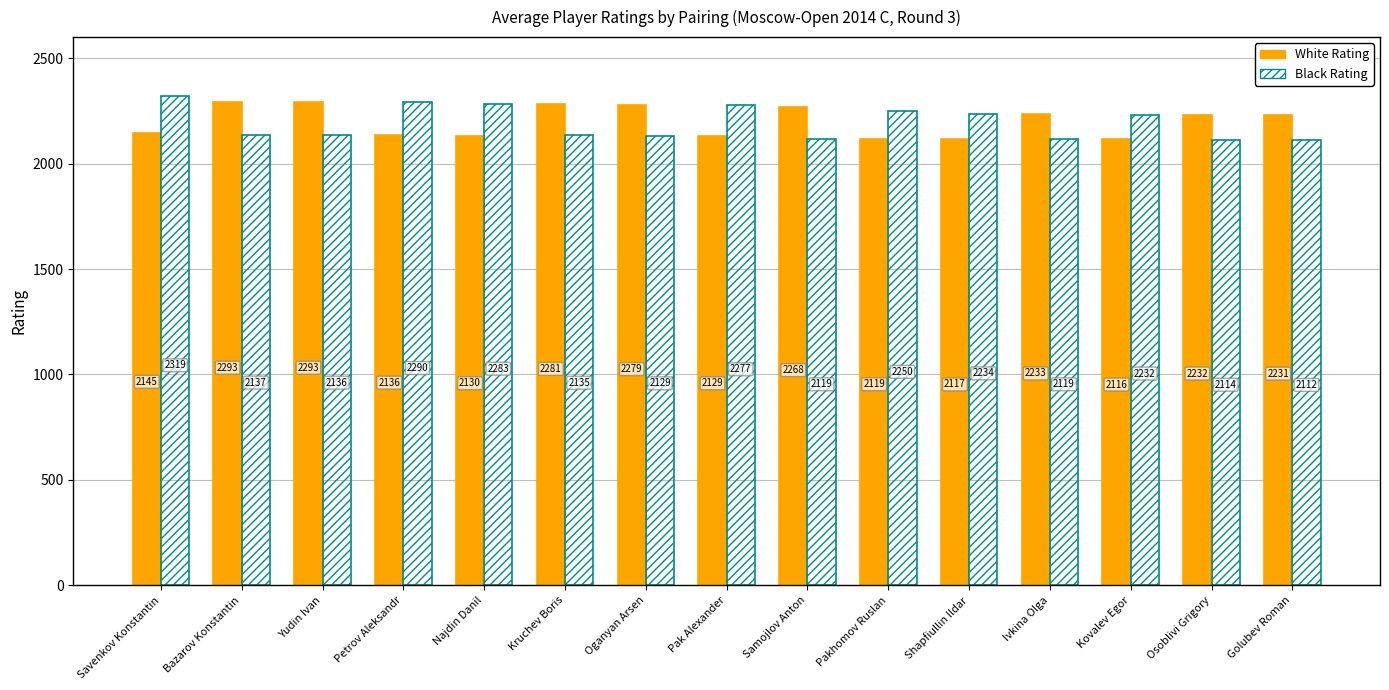

What are all the series names shown in the legend?

White Rating, Black Rating